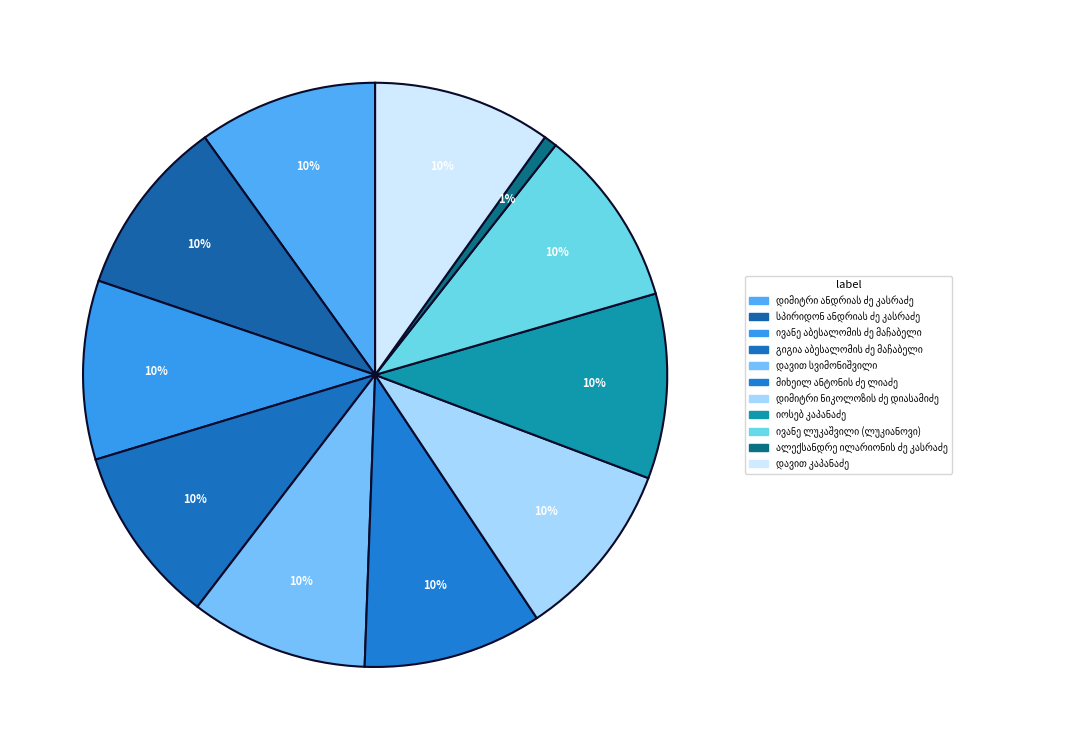

Rank the categories by value from lowest to highest.

ალექსანდრე ილარიონის ძე კასრაძე, დავით სვიმონიშვილი, სპირიდონ ანდრიას ძე კასრაძე, დავით კაპანაძე, გიგია აბესალომის ძე მაჩაბელი, ივანე აბესალომის ძე მაჩაბელი, ივანე ლუკაშვილი (ლუკიანოვი), დიმიტრი ანდრიას ძე კასრაძე, მიხეილ ანტონის ძე ლიაძე, დიმიტრი ნიკოლოზის ძე დიასამიძე, იოსებ კაპანაძე